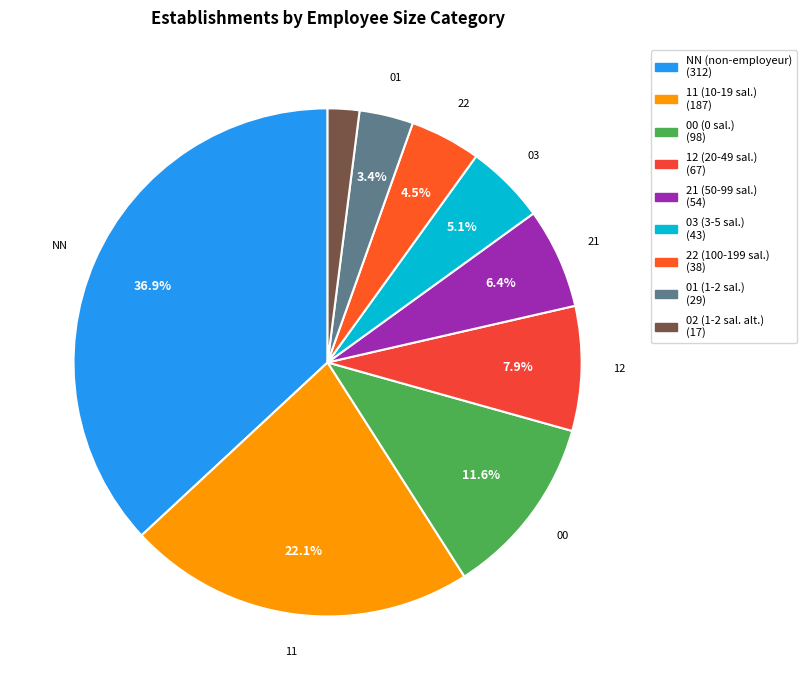

Is 11 the majority of the pie?

No